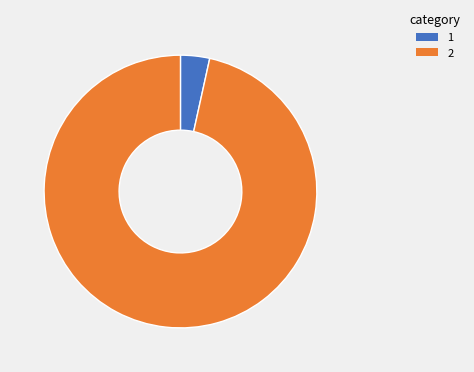

How many slices are in this pie chart?

2